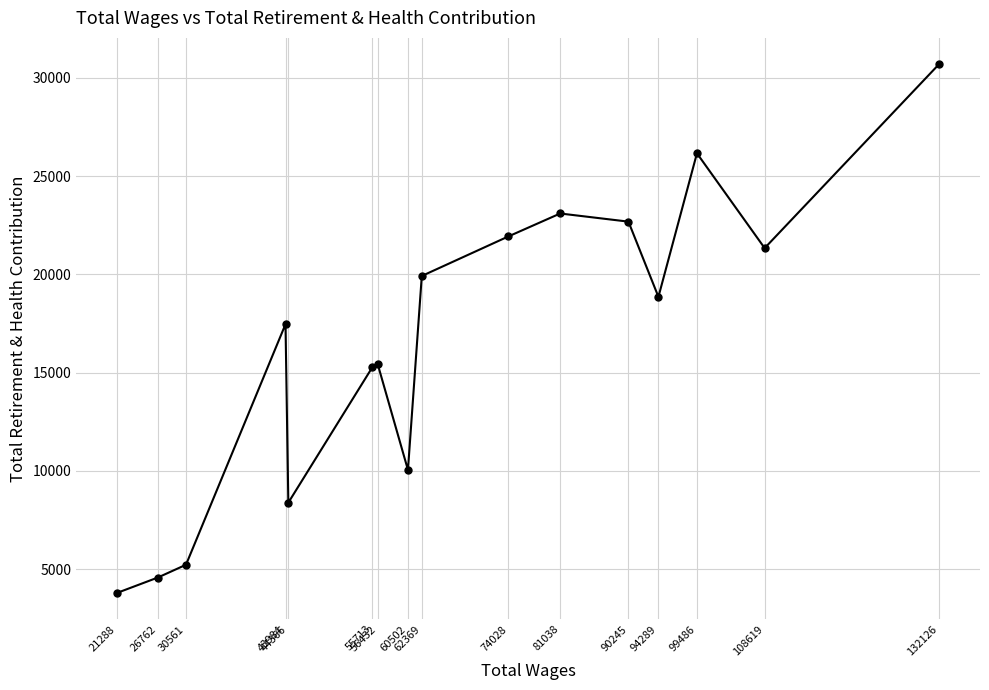

The chart shows a value of 2741 at 30561. True or false?

False